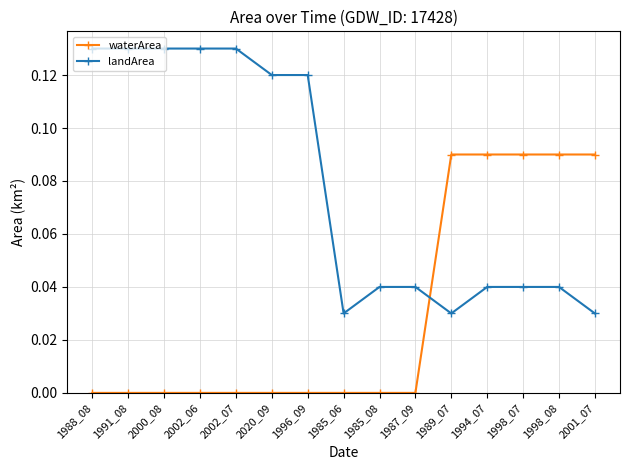

Which series has the widest spread of values?

landArea